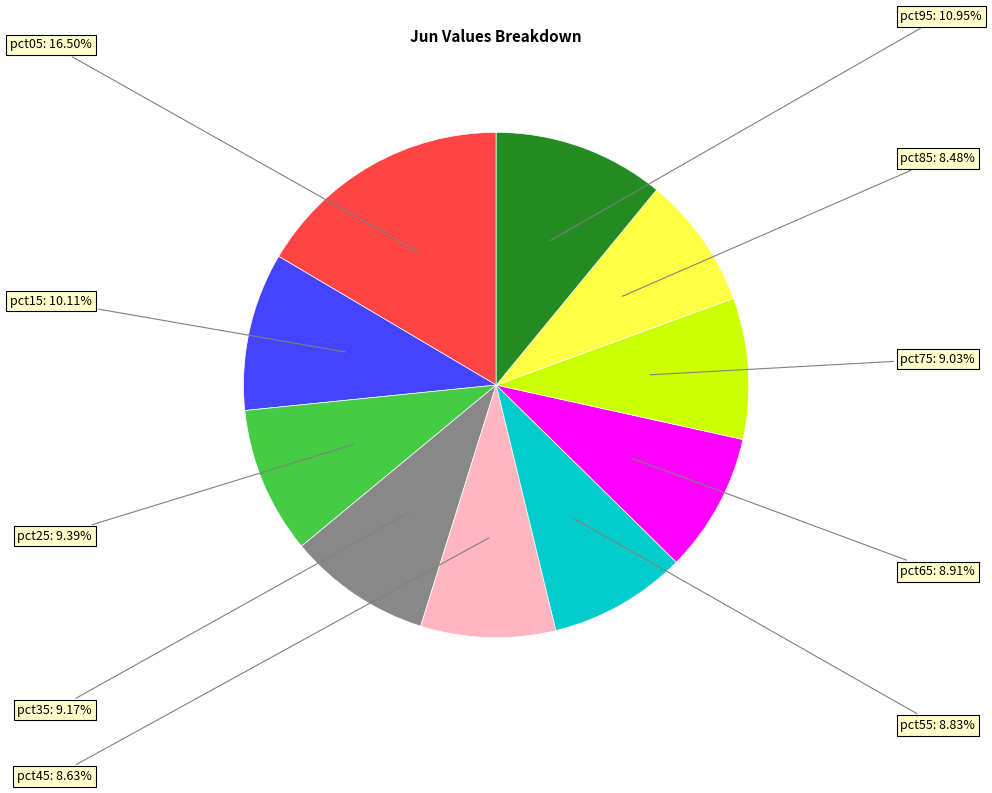

Is there any slice that represents more than half of the pie?

No